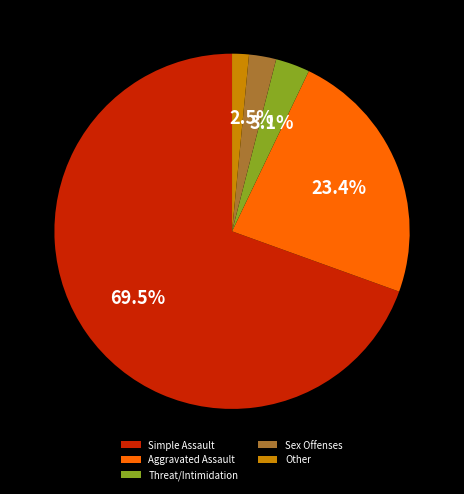

Which category has the smallest portion of the pie?

Other